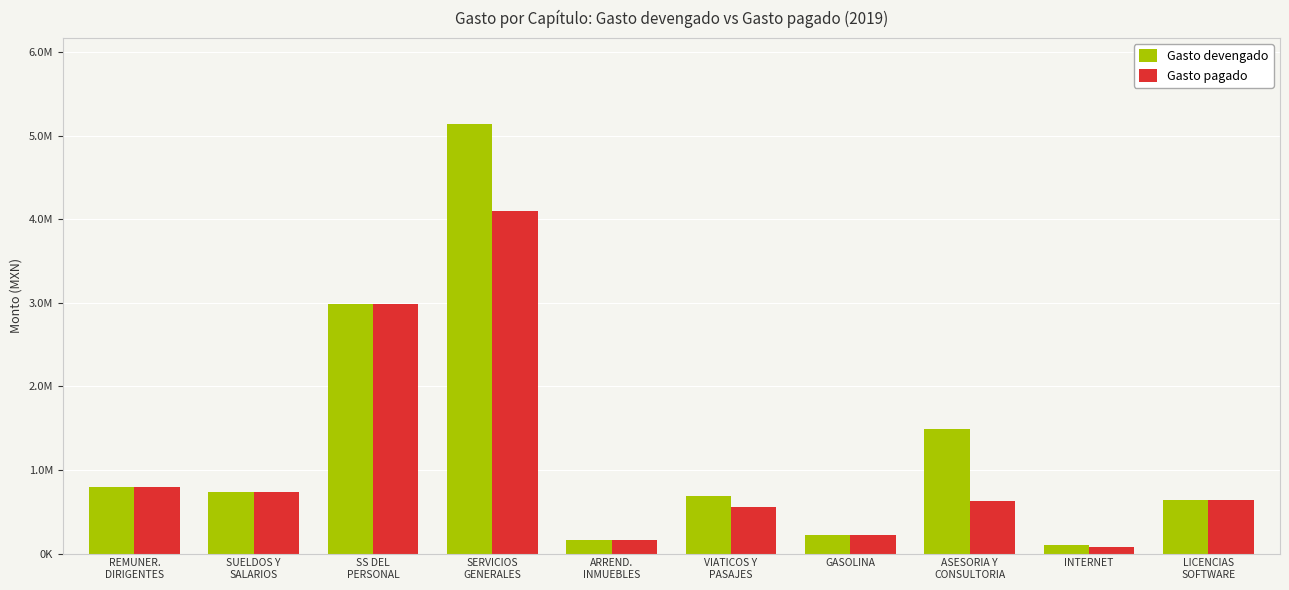

What are all the series names shown in the legend?

Gasto devengado, Gasto pagado